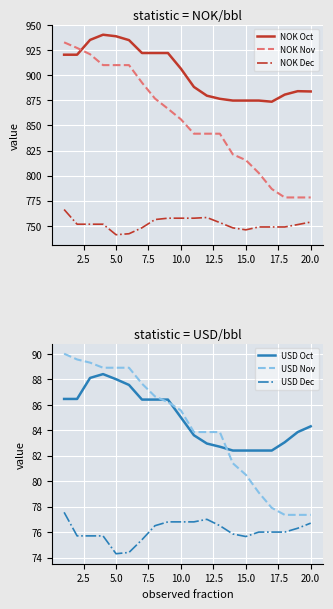

True or false: USD Dec has a value of 76.8 at 10.0.

True